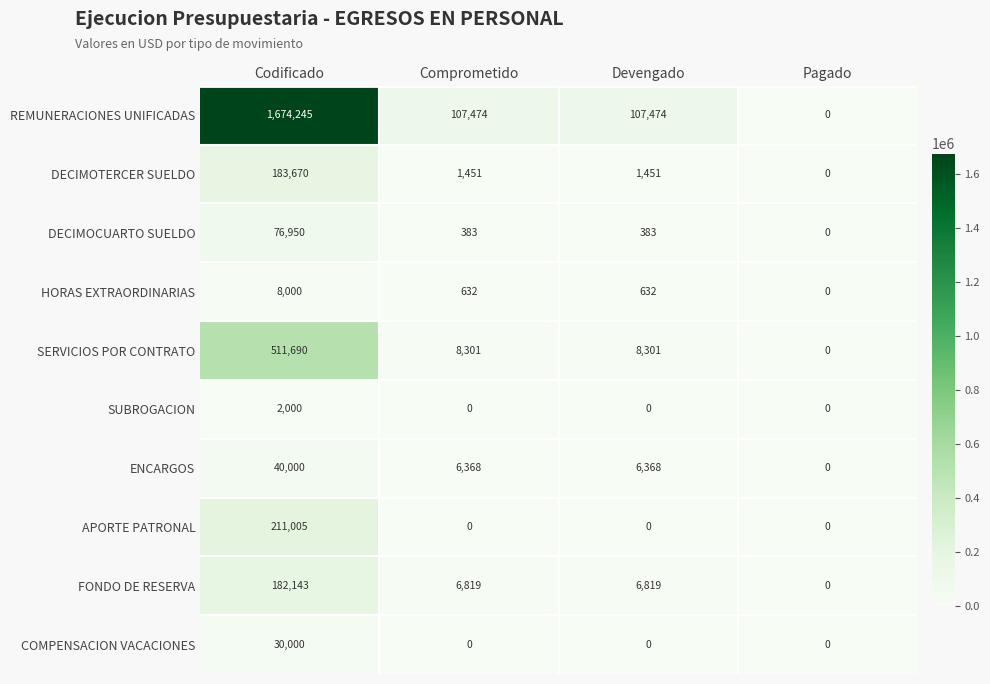

True or false: HORAS EXTRAORDINARIAS has a value of 3154 at Pagado.

False